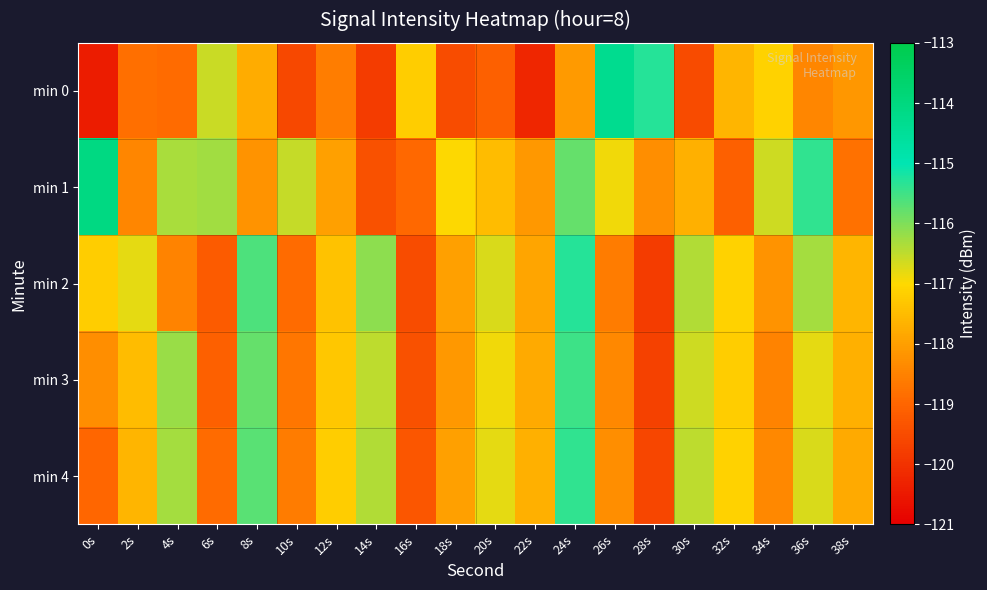

Reading right to left, list all the values displayed in this chart.

min 0: 38s=-118.1	36s=-118.4	34s=-117.1	32s=-117.6	30s=-119.5	28s=-115.3	26s=-114.3	24s=-118.1	22s=-120.2	20s=-119.1	18s=-119.5	16s=-117.2	14s=-119.8	12s=-118.6	10s=-119.6	8s=-117.8	6s=-116.6	4s=-118.9	2s=-118.8	0s=-120.4
min 1: 38s=-118.8	36s=-115.4	34s=-116.6	32s=-119.1	30s=-117.7	28s=-118.3	26s=-116.9	24s=-115.8	22s=-118.1	20s=-117.5	18s=-117.0	16s=-118.9	14s=-119.4	12s=-118.0	10s=-116.5	8s=-118.2	6s=-116.3	4s=-116.3	2s=-118.4	0s=-114.1
min 2: 38s=-117.6	36s=-116.3	34s=-118.2	32s=-117.1	30s=-116.4	28s=-119.8	26s=-118.6	24s=-115.3	22s=-117.9	20s=-116.7	18s=-118.0	16s=-119.5	14s=-116.1	12s=-117.4	10s=-118.9	8s=-115.6	6s=-119.2	4s=-118.5	2s=-116.8	0s=-117.2
min 3: 38s=-117.7	36s=-116.8	34s=-118.5	32s=-117.2	30s=-116.6	28s=-119.7	26s=-118.4	24s=-115.5	22s=-117.8	20s=-116.9	18s=-118.1	16s=-119.4	14s=-116.5	12s=-117.3	10s=-118.7	8s=-115.8	6s=-119.1	4s=-116.2	2s=-117.5	0s=-118.3
min 4: 38s=-117.8	36s=-116.7	34s=-118.4	32s=-117.1	30s=-116.5	28s=-119.6	26s=-118.3	24s=-115.4	22s=-117.7	20s=-116.8	18s=-118.0	16s=-119.3	14s=-116.4	12s=-117.2	10s=-118.6	8s=-115.7	6s=-118.9	4s=-116.3	2s=-117.6	0s=-119.0